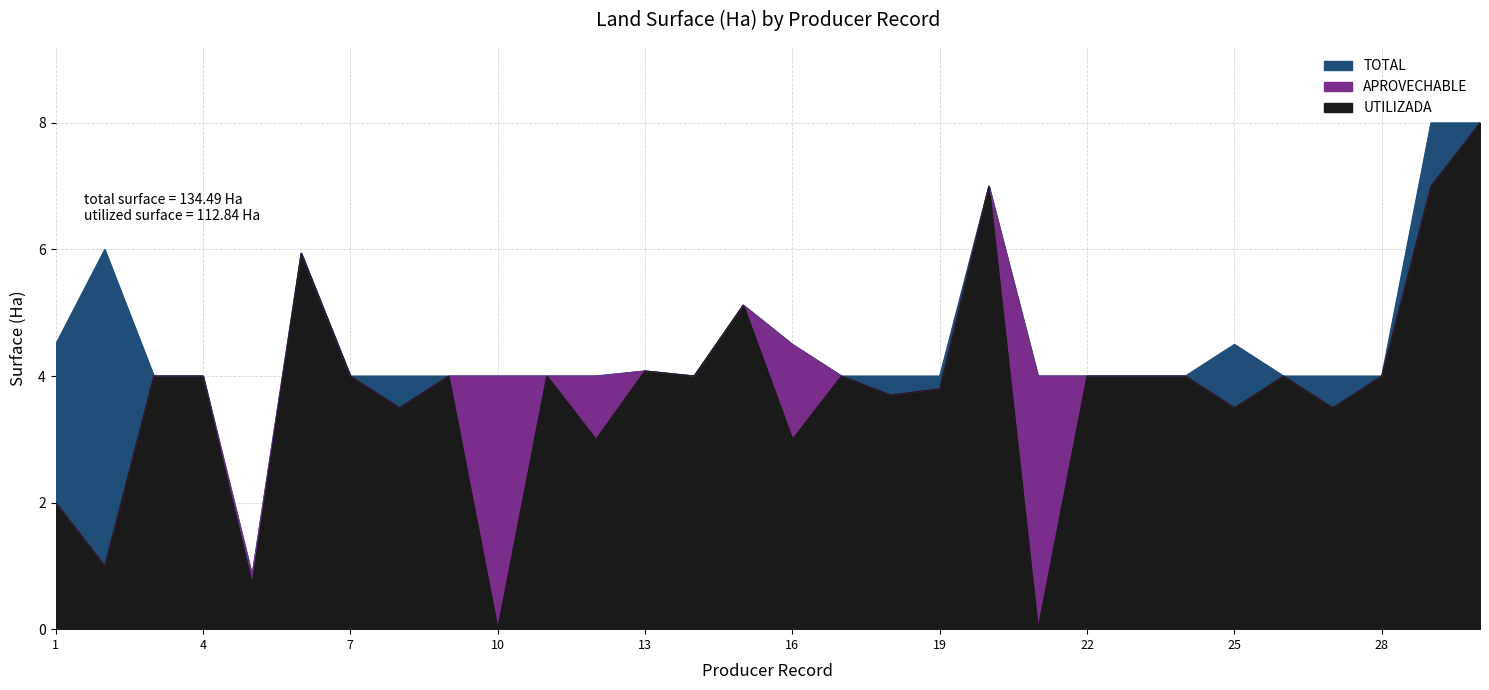

Which category has the highest value across all series?

29